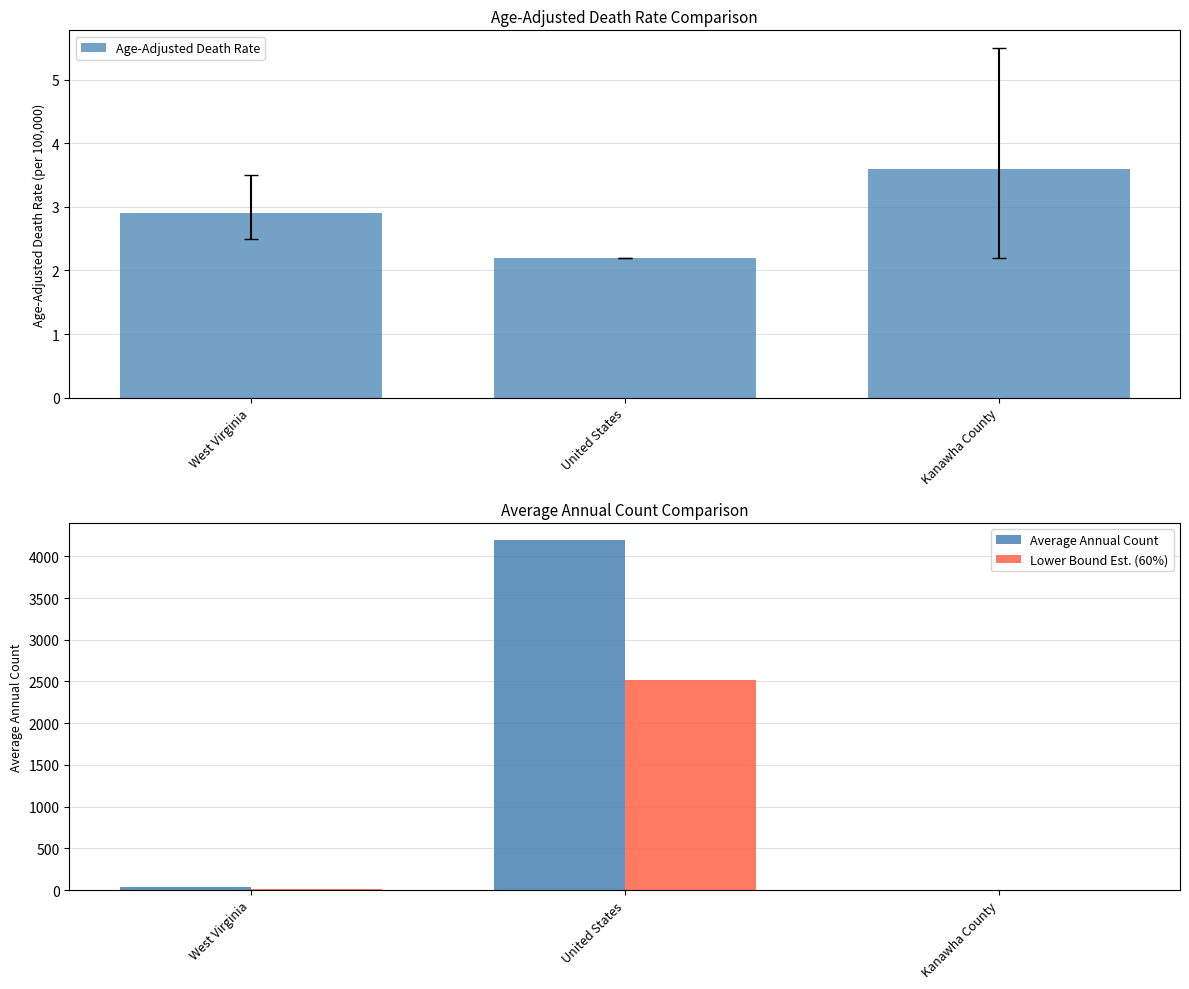

List the labels in order of Age-Adjusted Death Rate value, smallest first.

United States, West Virginia, Kanawha County